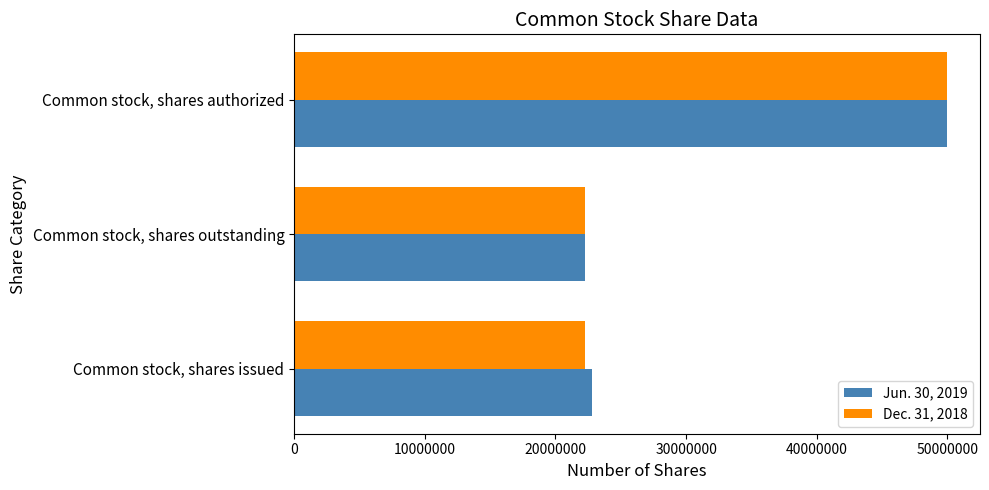

Is it true that Dec. 31, 2018 equals 35987151 at Common stock, shares issued?

False